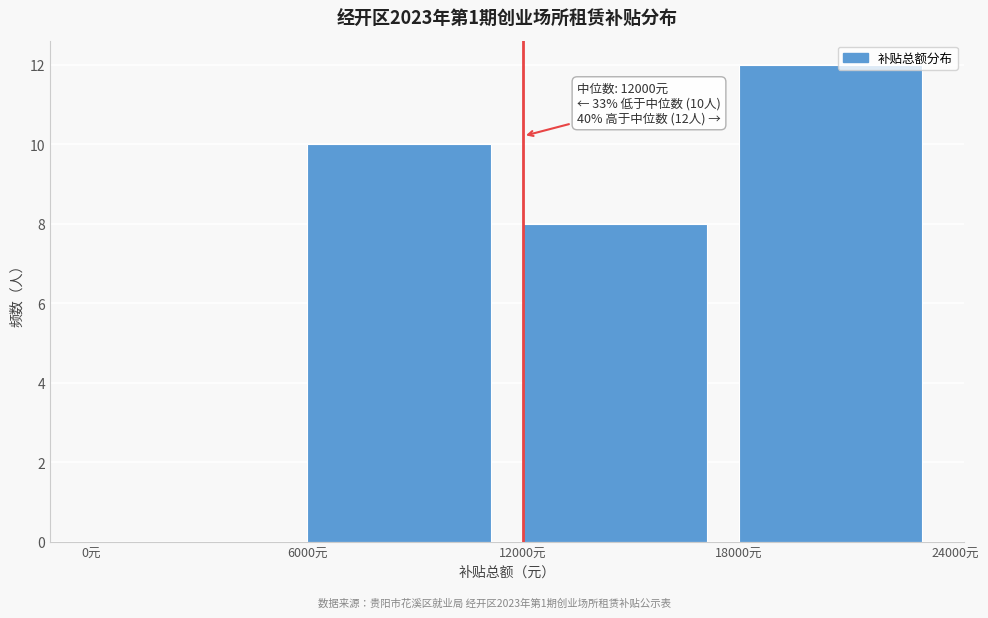

Over which range of the x-axis is the bar tallest?

18000 to 24000